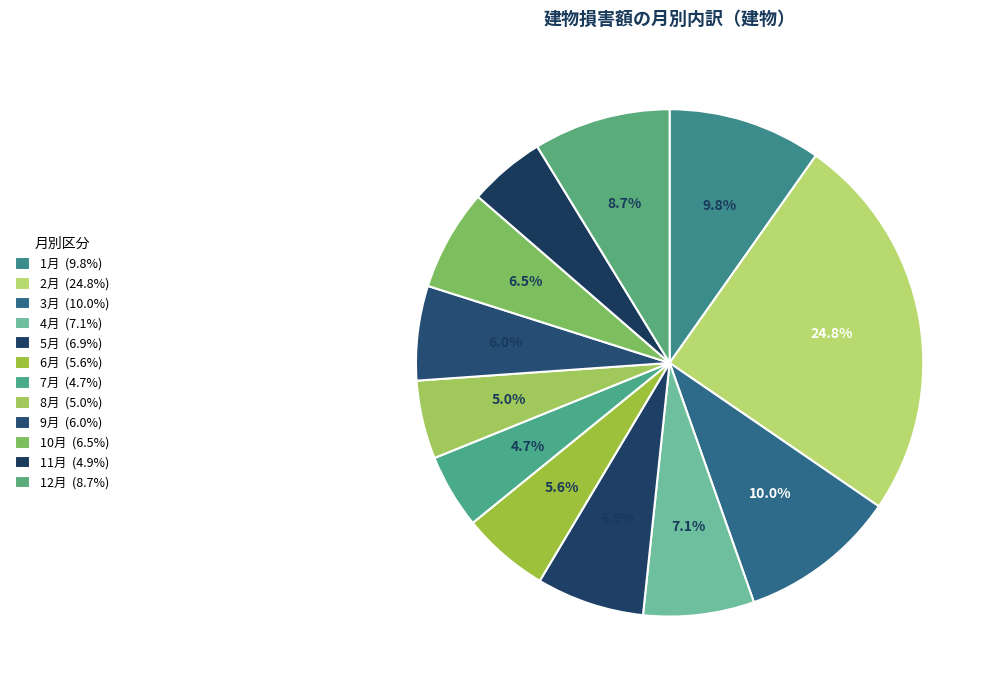

Count the number of slices in the pie.

12